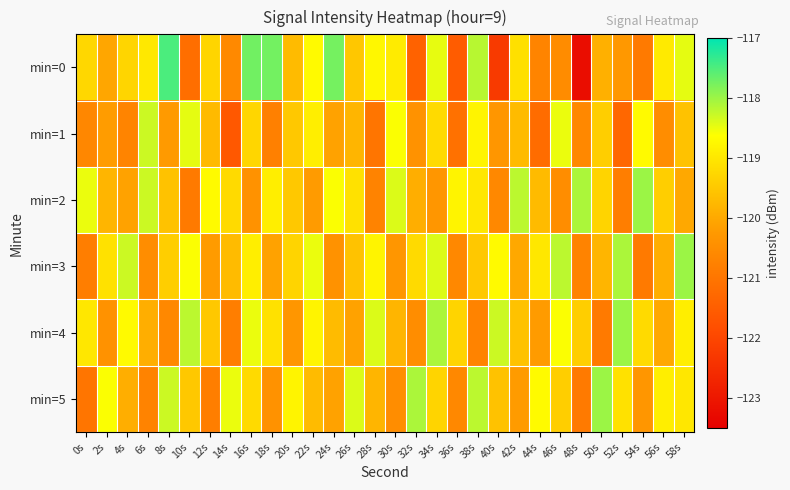

Count the number of data series in this chart.

6